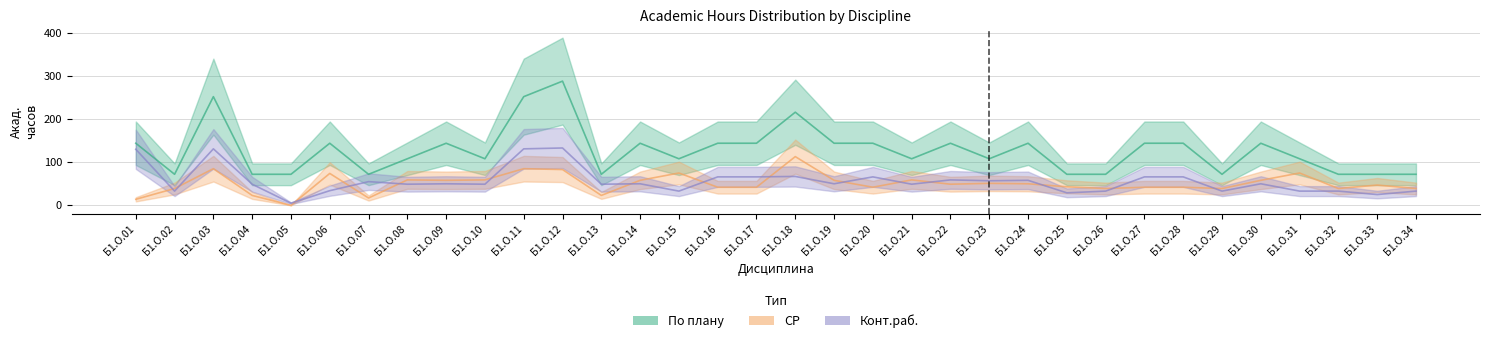

The СР series shows 39 at Б1.О.29. True or false?

True